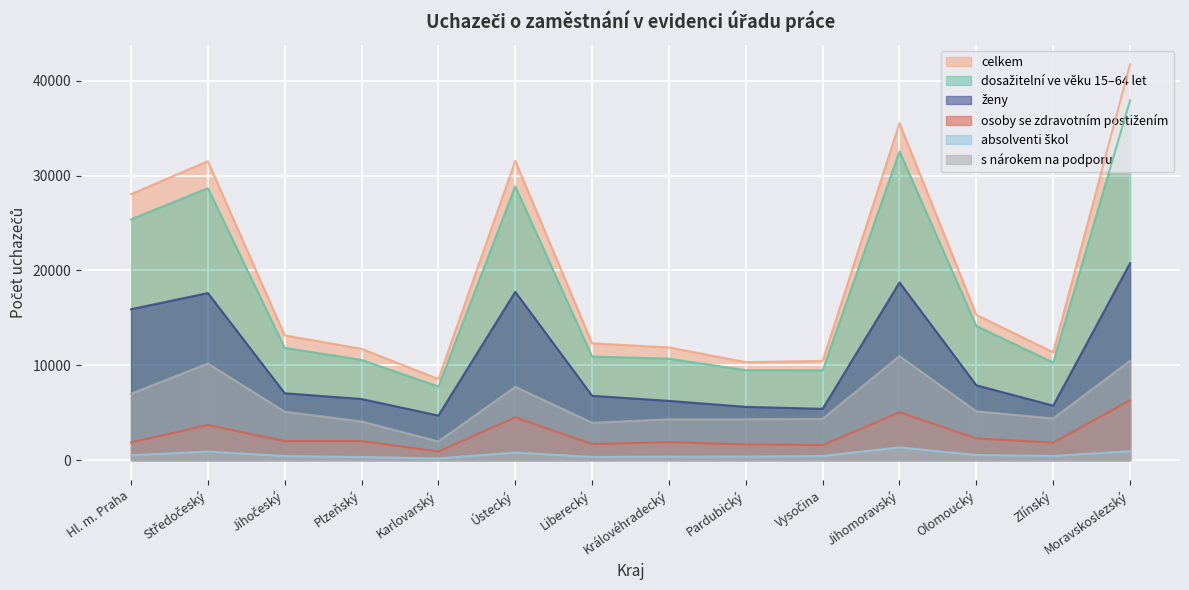

Rank the categories by ženy value from lowest to highest.

Karlovarský, Vysočina, Pardubický, Zlínský, Královéhradecký, Plzeňský, Liberecký, Jihočeský, Olomoucký, Hl. m. Praha, Středočeský, Ústecký, Jihomoravský, Moravskoslezský